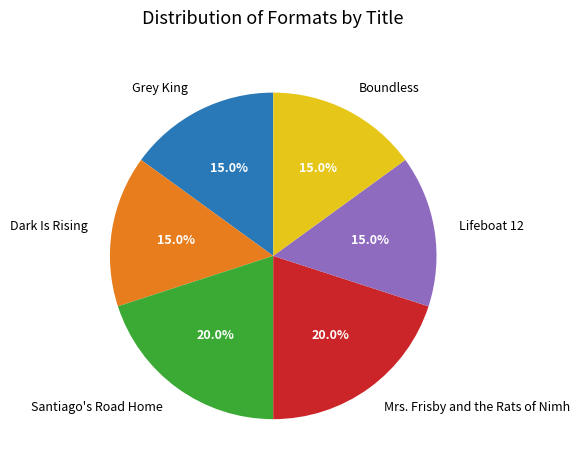

To the nearest percent, what percentage of the pie is Mrs. Frisby and the Rats of Nimh?

20%